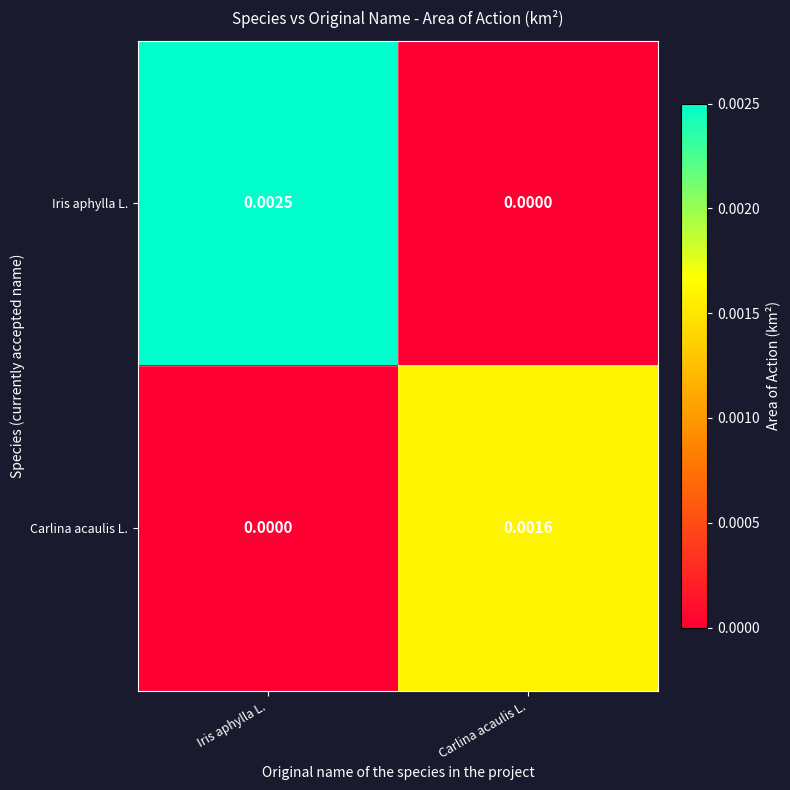

At which label is Iris aphylla L. closest to 0?

Carlina acaulis L.